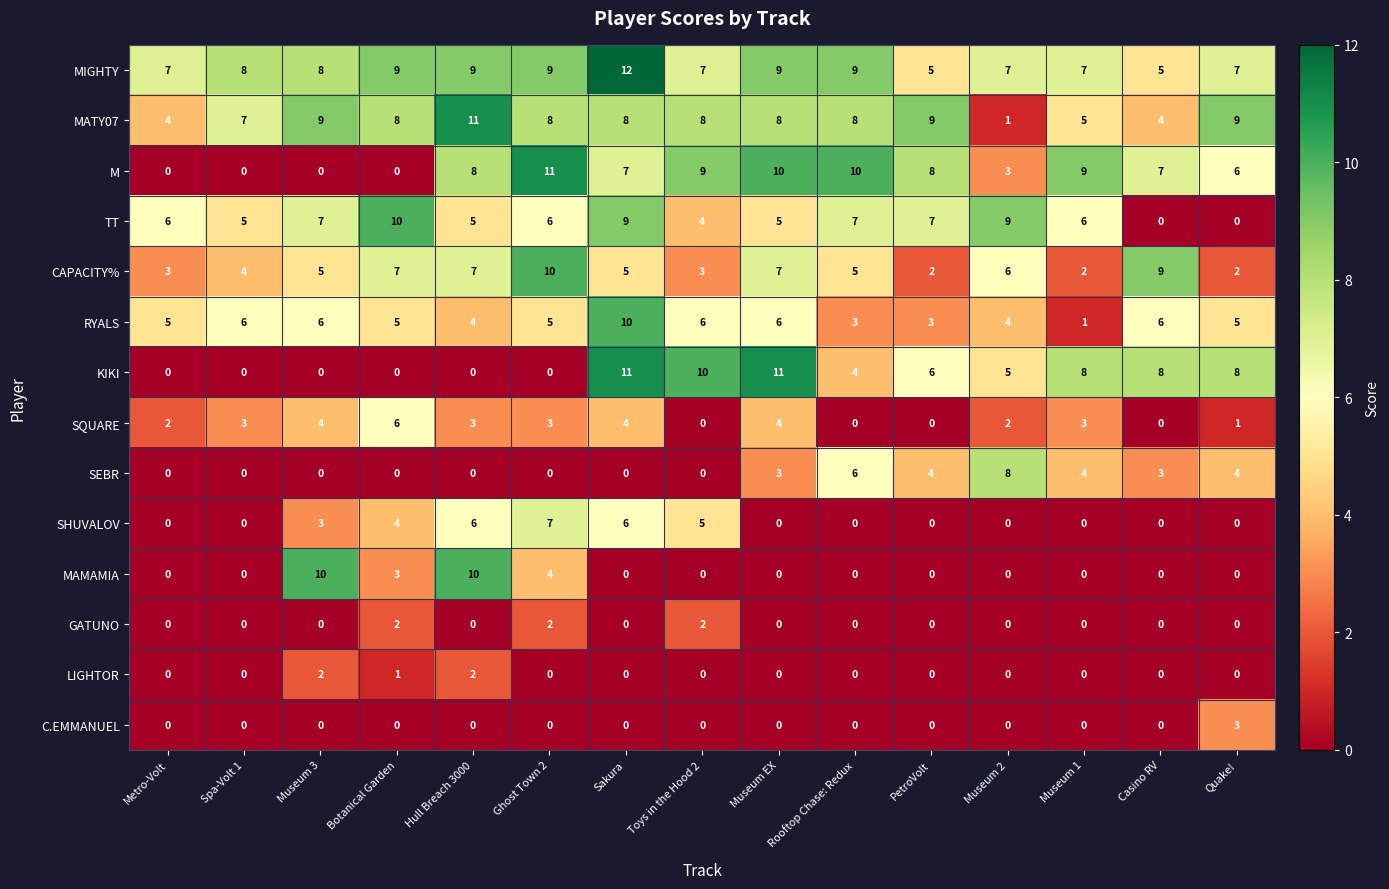

What is the highest value of the SHUVALOV series?

7